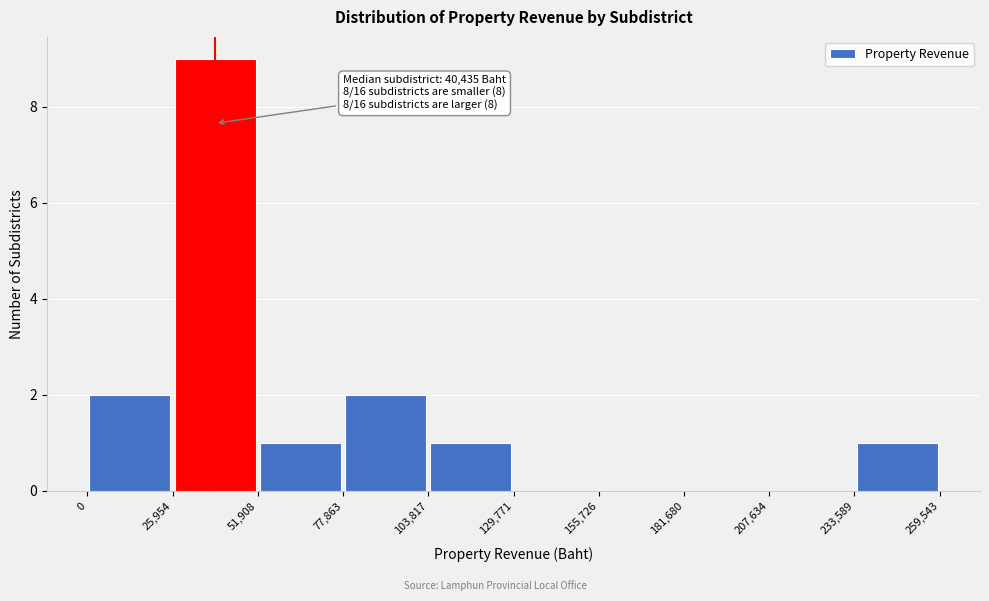

Which range on the x-axis has the tallest bar?

25,954 to 51,908